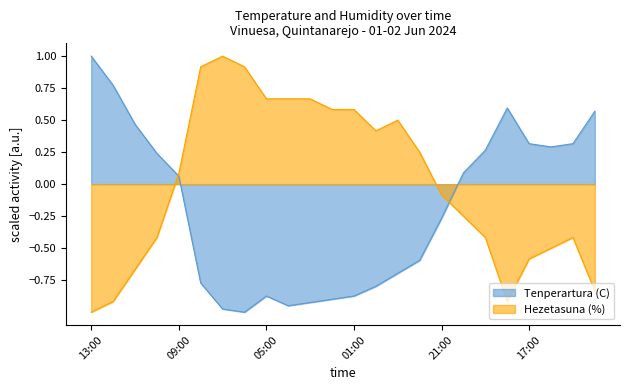

Rank the series by their maximum value, from highest to lowest.

Tenperartura (C), Hezetasuna (%)